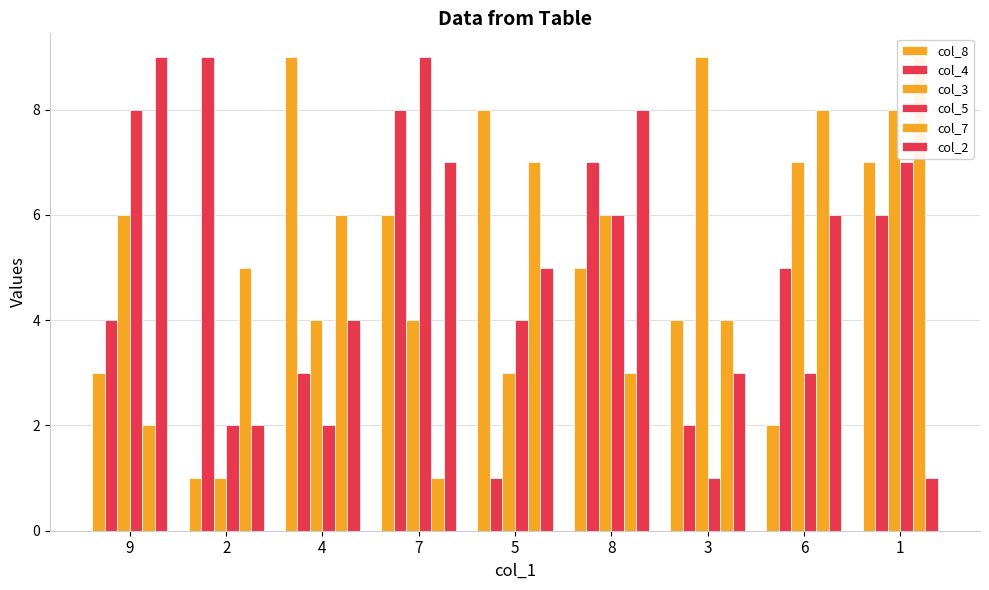

Does the chart contain stacked bars?

No